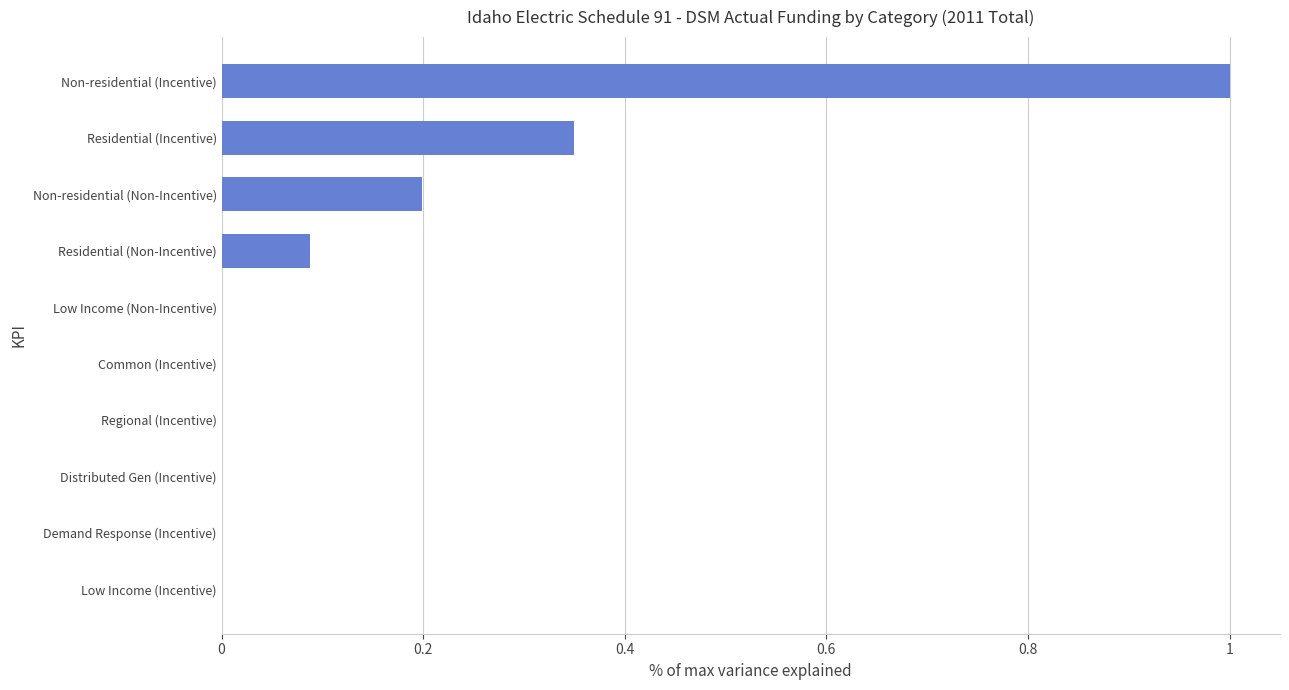

What is the change in value from Non-residential (Non-Incentive) to Non-residential (Incentive)?

+0.8